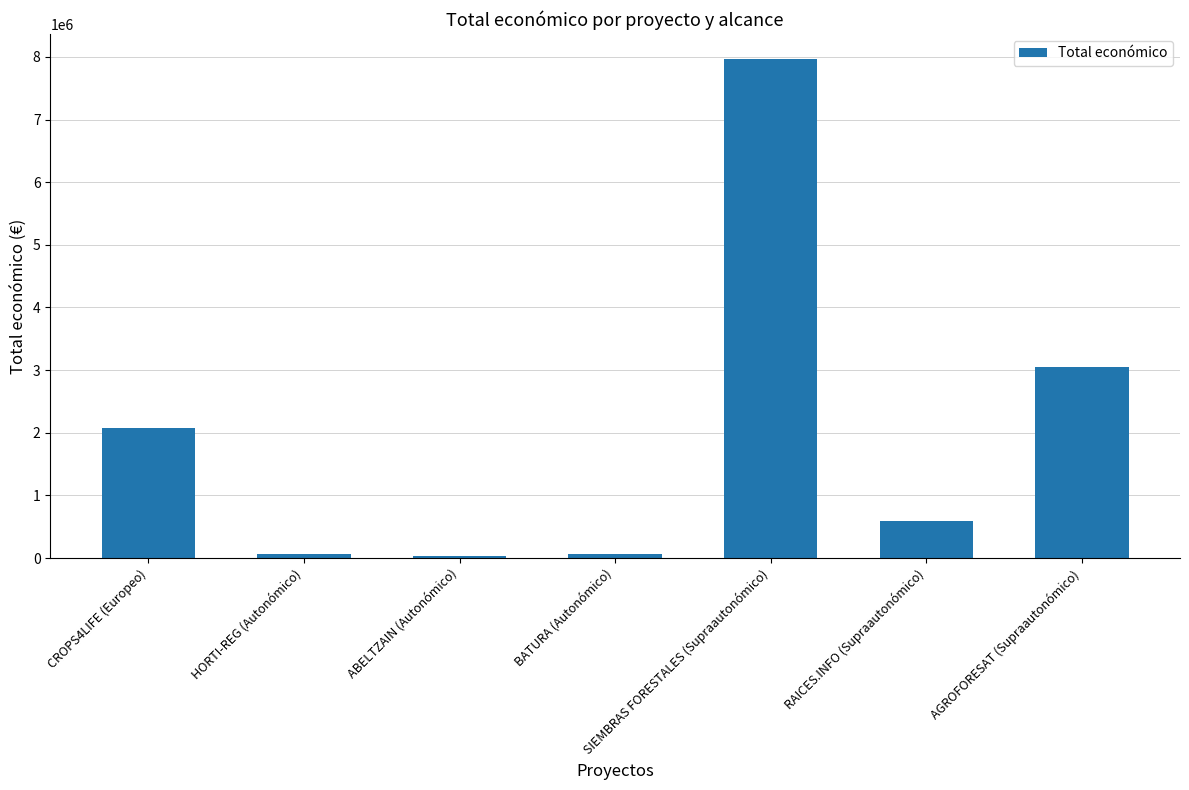

How many bars are there in total?

7